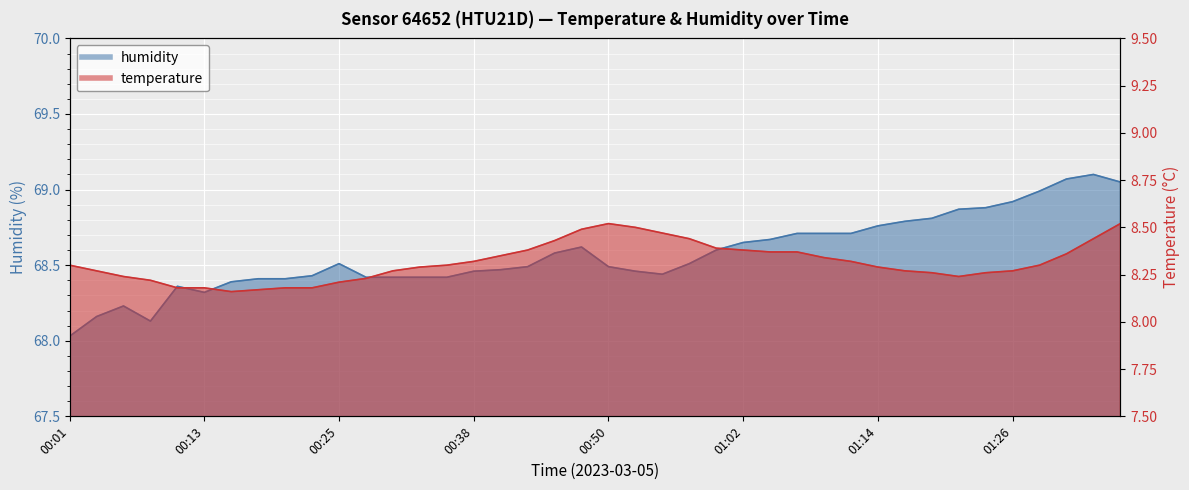

What is the spread (max minus min) of values at 01:36?

60.5